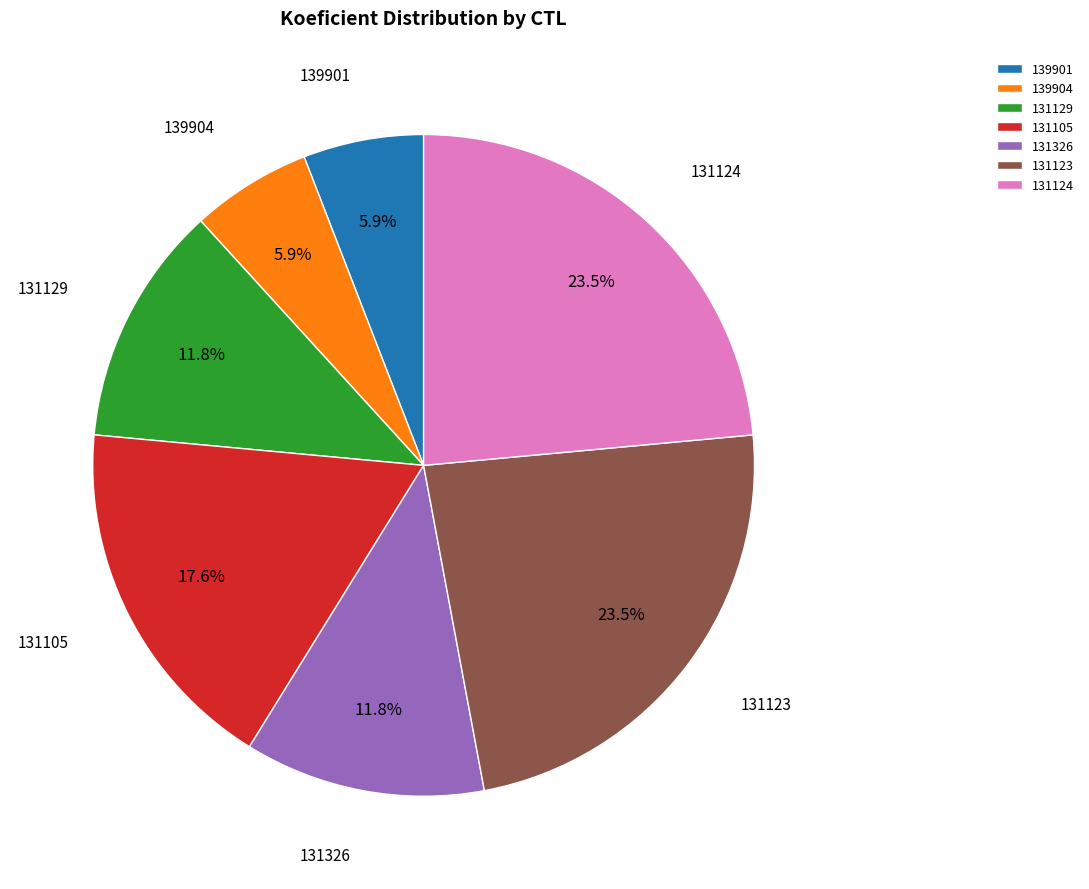

The 139901 slice represents 17% of the pie. True or false?

False